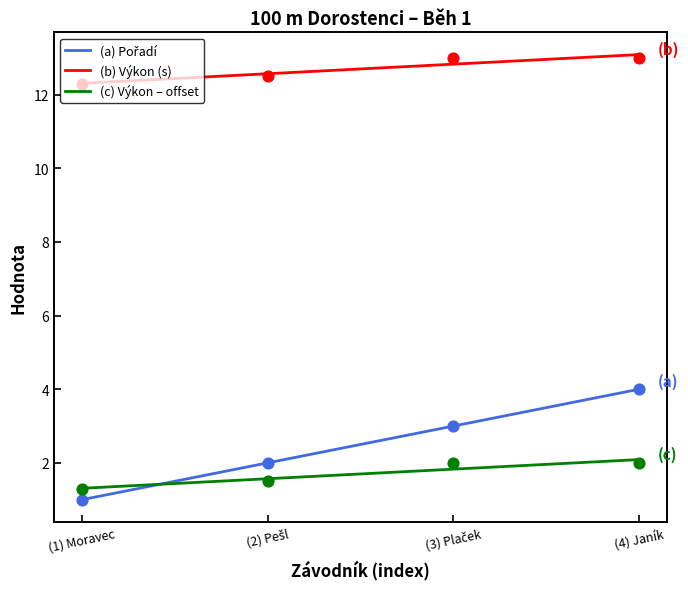

True or false: (b) Výkon (s) and (c) Výkon – offset cross at least once.

False